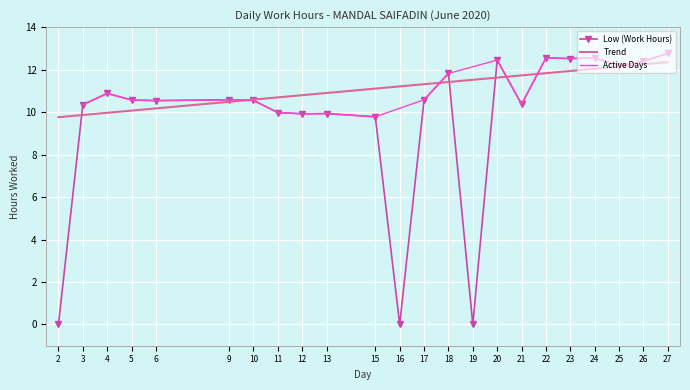

Where is the data nearest to the value 6?

15